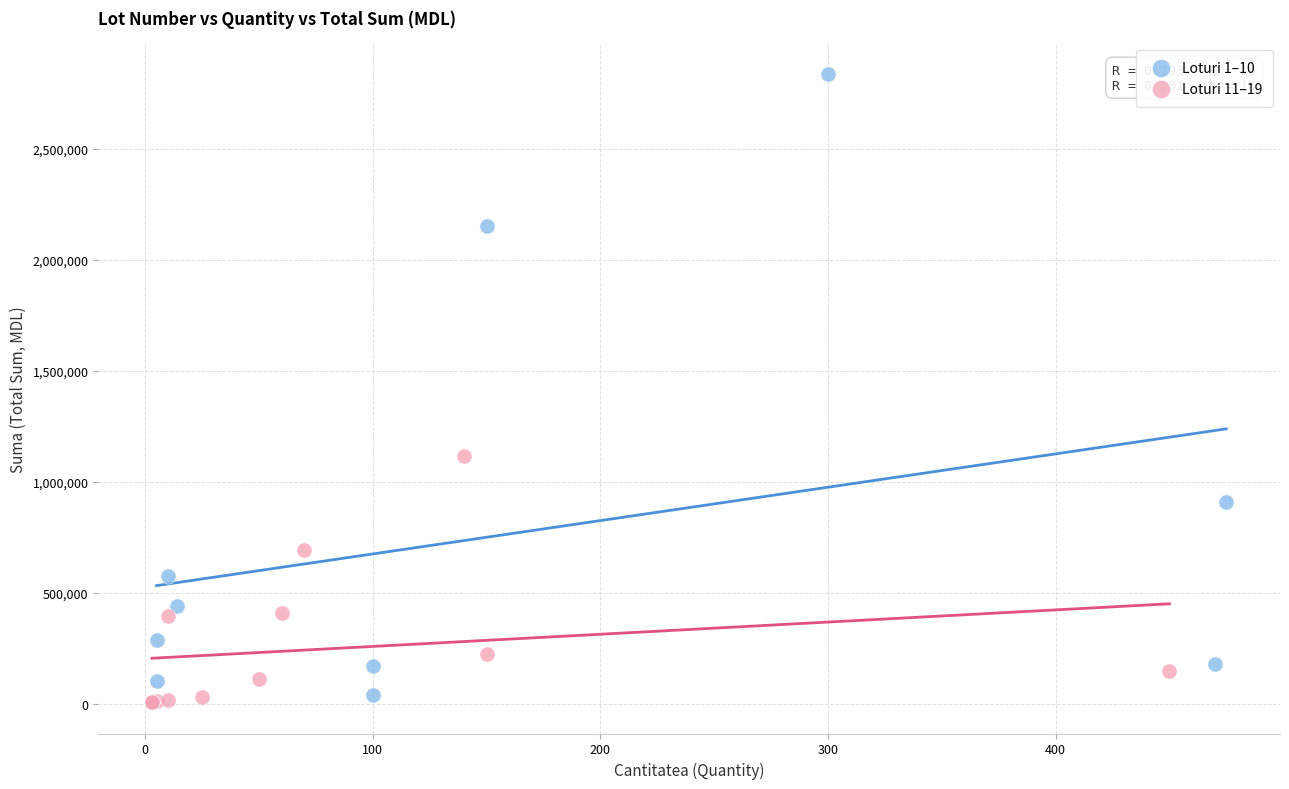

Which series contains the lowest Y value?

Loturi 11–19